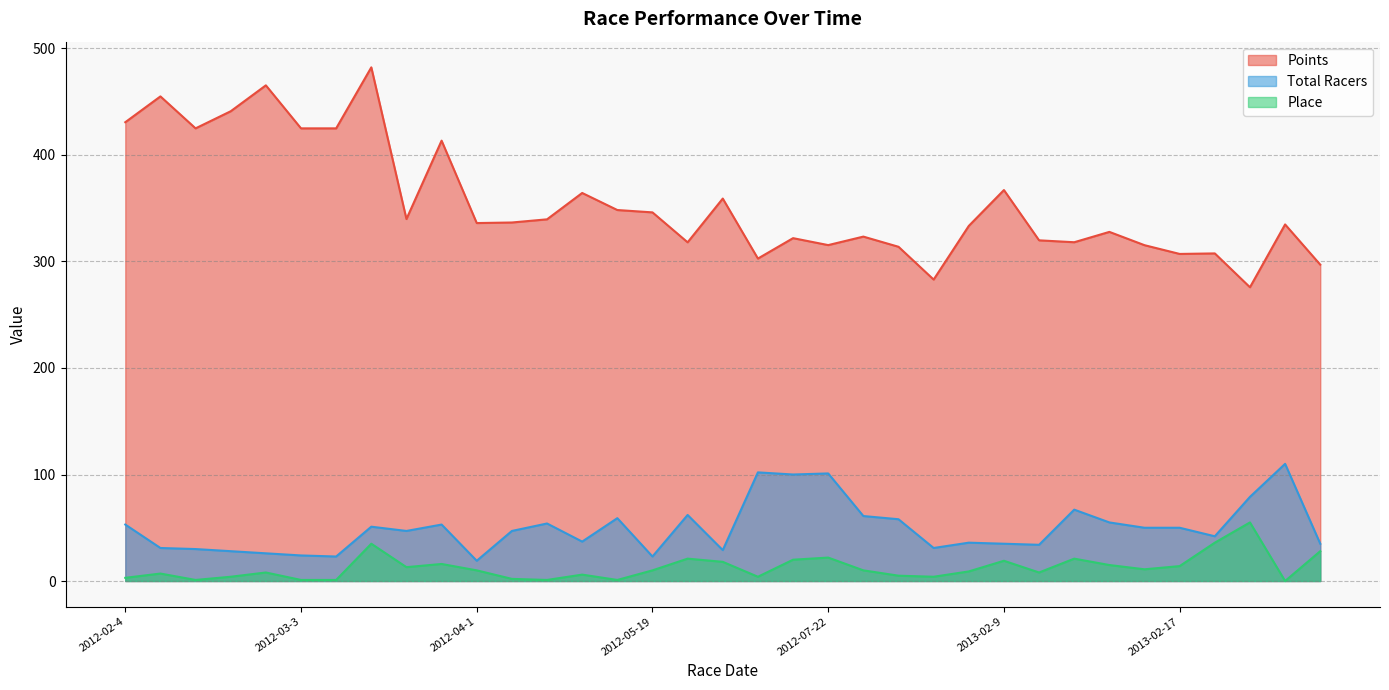

What is the value of the Total Racers point at the 27th from the left?

34.0